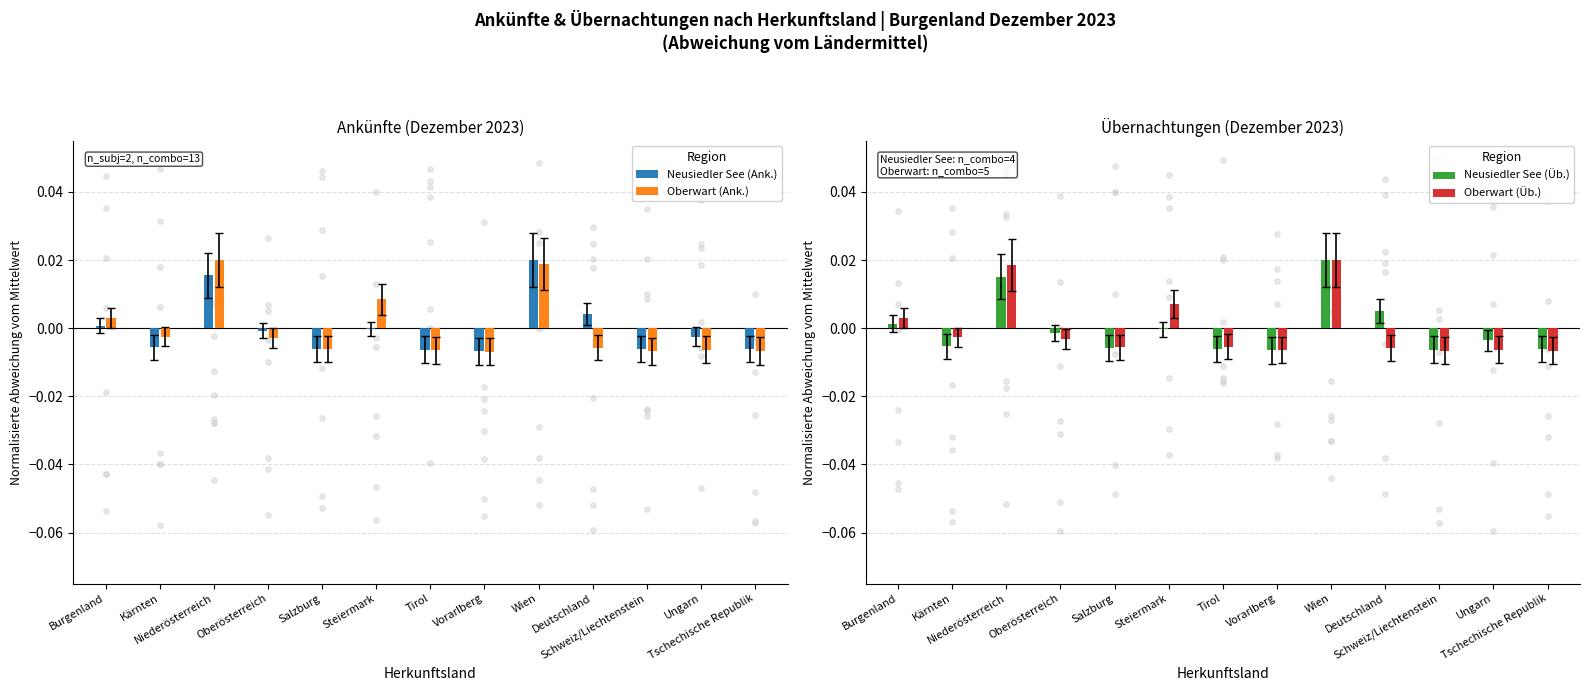

Which series has the largest Y range (max minus min)?

Oberwart (Ank.)